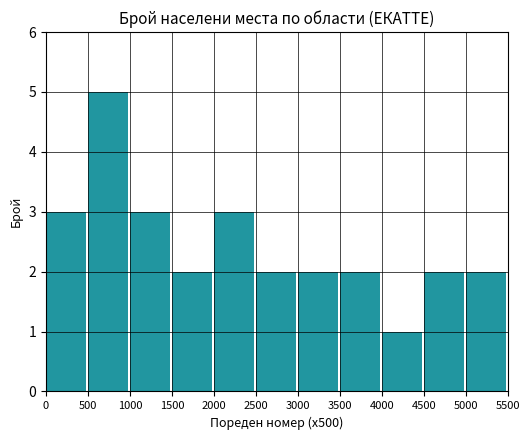

What is the ratio of the value at 0 to the value at 2500?

1.5